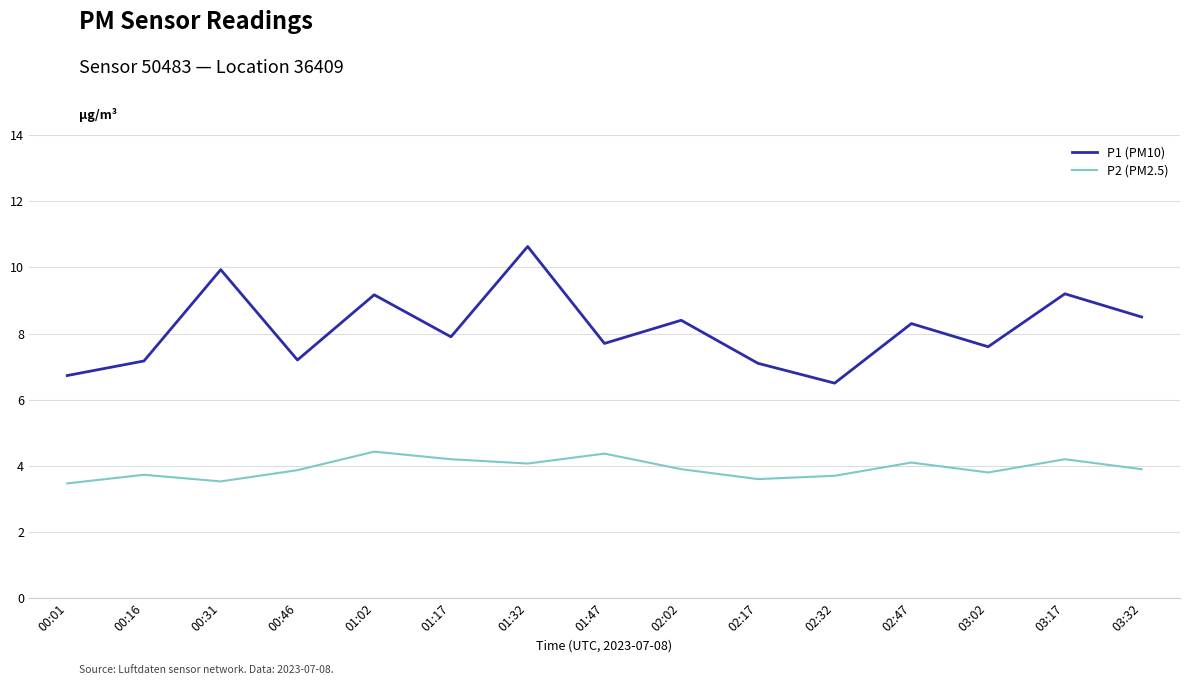

In P1 (PM10), how many points are higher than both neighbors (excluding endpoints)?

6